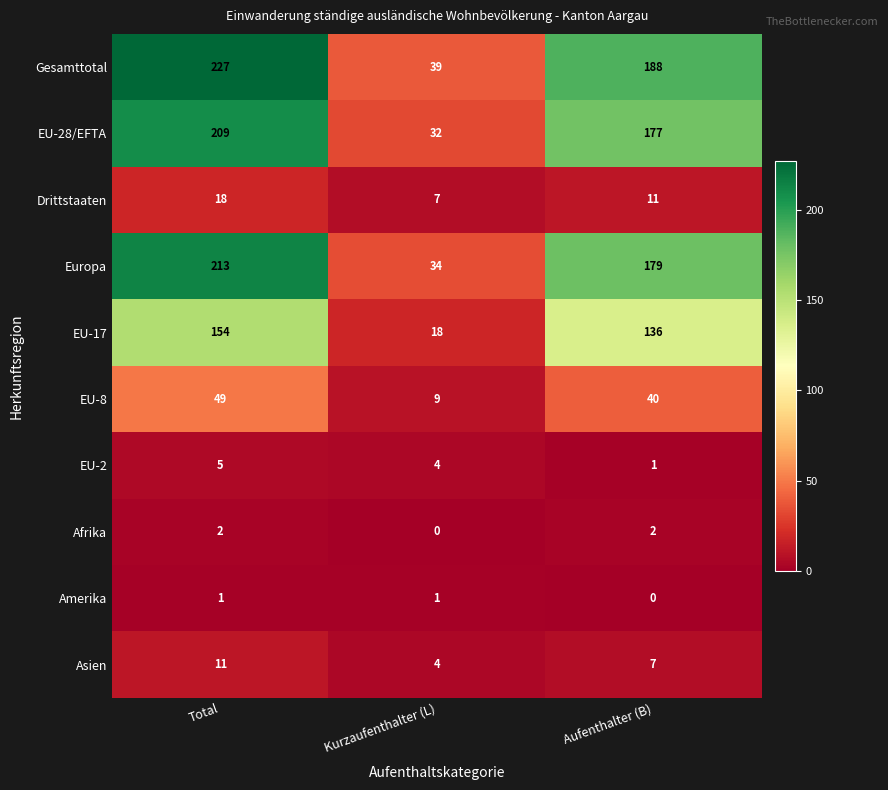

What is the lowest value of the EU-8 series?

9